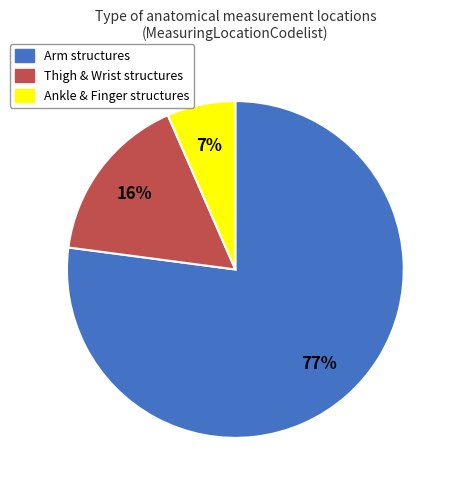

Count the number of slices in the pie.

3